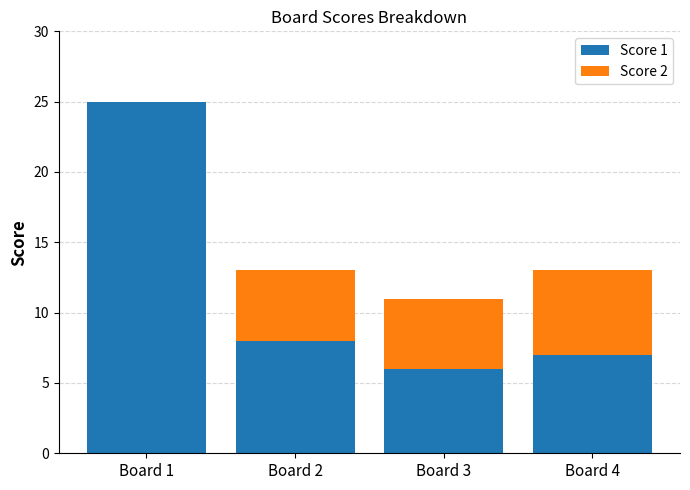

At which category is the sum across all series the highest?

Board 1